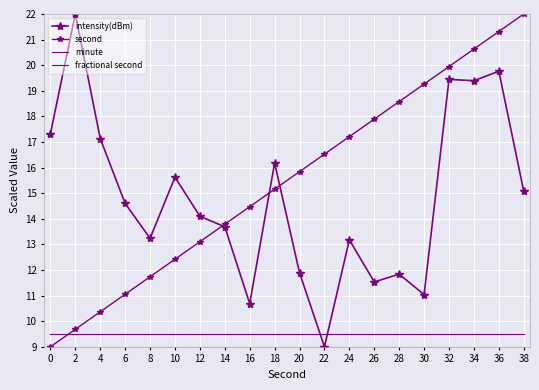

The value of intensity(dBm) at 8 is 21.0. True or false?

False